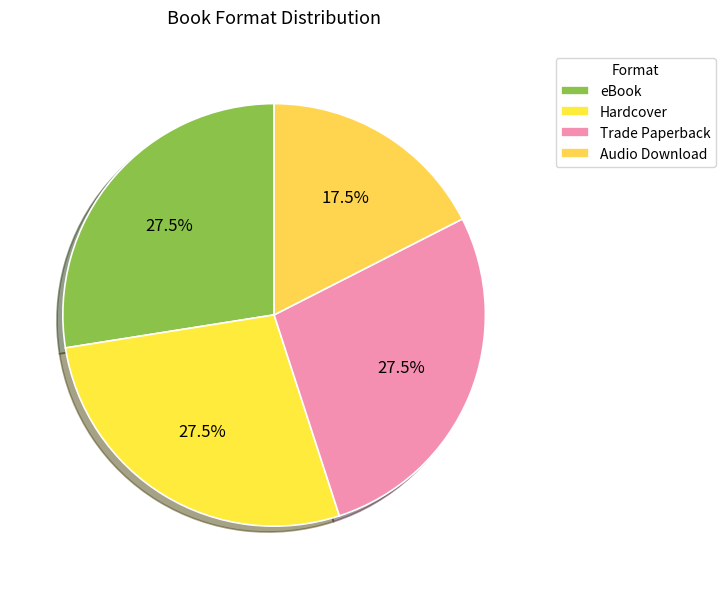

Which category has the biggest portion of the pie?

Hardcover